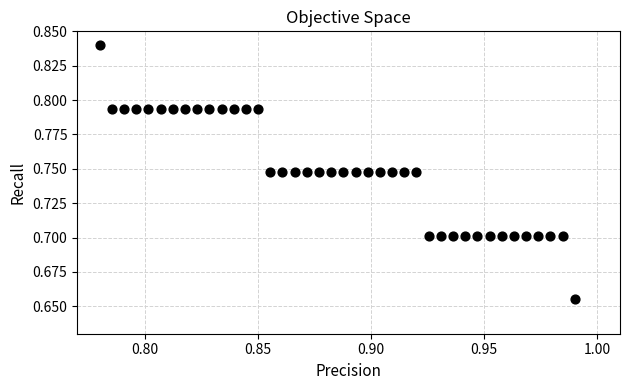

How many points are shown in the scatter plot?

40